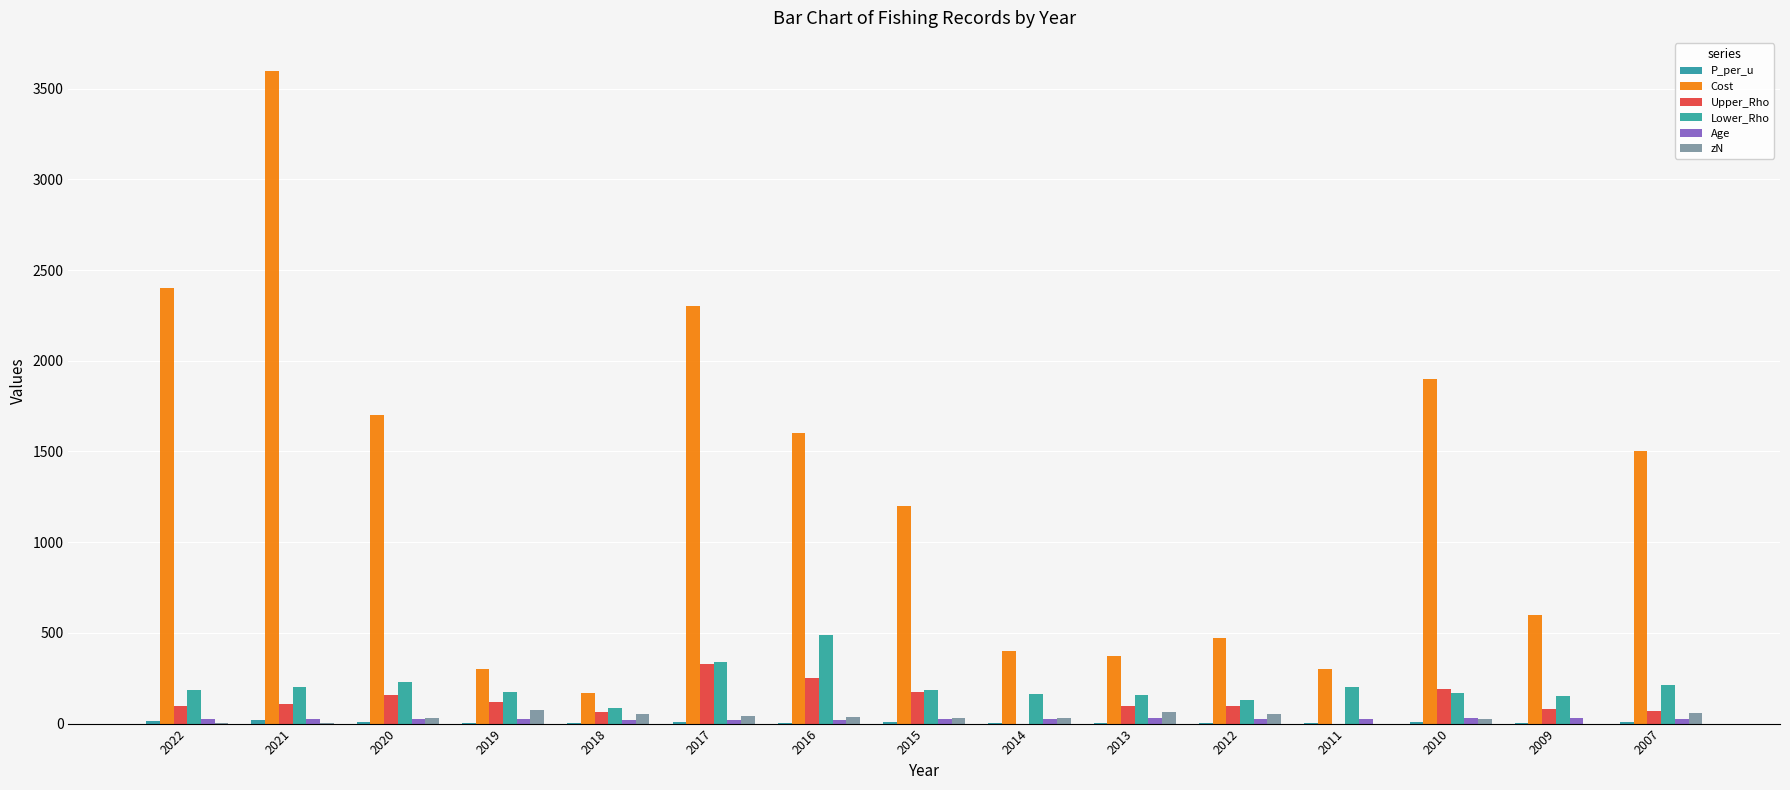

Reading left to right, extract all data points from this chart.

P_per_u: 2022=13.0	2021=18.0	2020=7.4	2019=1.7	2018=2.0	2017=6.8	2016=3.3	2015=6.5	2014=2.4	2013=2.3	2012=3.6	2011=1.2	2010=11.2	2009=4.0	2007=7.1
Cost: 2022=2400.0	2021=3600.0	2020=1700.0	2019=300.0	2018=170.0	2017=2300.0	2016=1600.0	2015=1200.0	2014=400.0	2013=370.0	2012=470.0	2011=300.0	2010=1900.0	2009=600.0	2007=1500.0
Upper_Rho: 2022=95.0	2021=110.0	2020=160.0	2019=120.0	2018=65.0	2017=330.0	2016=250.0	2015=175.0	2014=0.0	2013=95.0	2012=95.0	2011=0.0	2010=190.0	2009=80.0	2007=70.0
Lower_Rho: 2022=185.0	2021=200.0	2020=230.0	2019=175.0	2018=85.0	2017=340.0	2016=490.0	2015=185.0	2014=165.0	2013=160.0	2012=130.0	2011=200.0	2010=170.0	2009=150.0	2007=210.0
Age: 2022=28.0	2021=24.0	2020=26.0	2019=26.0	2018=20.0	2017=20.0	2016=22.0	2015=28.0	2014=28.0	2013=30.0	2012=26.0	2011=25.0	2010=29.0	2009=30.0	2007=23.0
zN: 2022=2.0	2021=3.0	2020=33.0	2019=73.0	2018=51.0	2017=42.0	2016=36.0	2015=31.0	2014=33.0	2013=62.0	2012=53.0	2011=0.0	2010=27.0	2009=0.0	2007=61.0